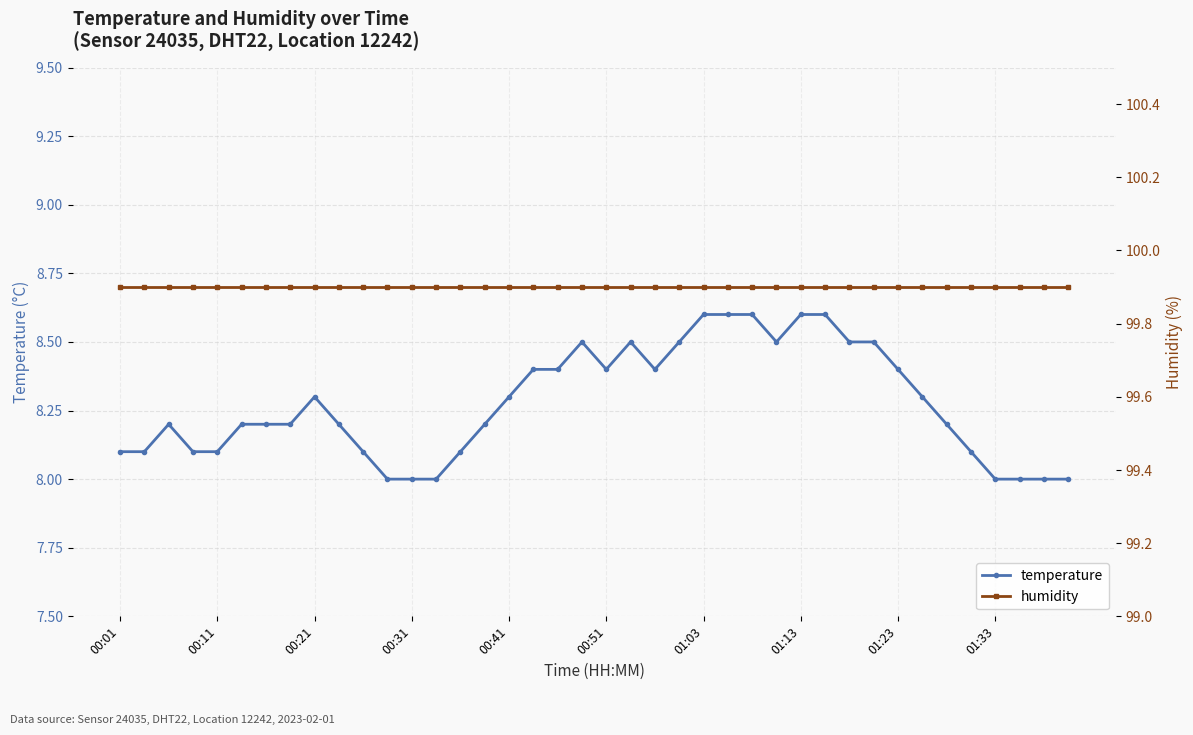

What is the difference between the second highest and minimum values in the temperature series?

0.6